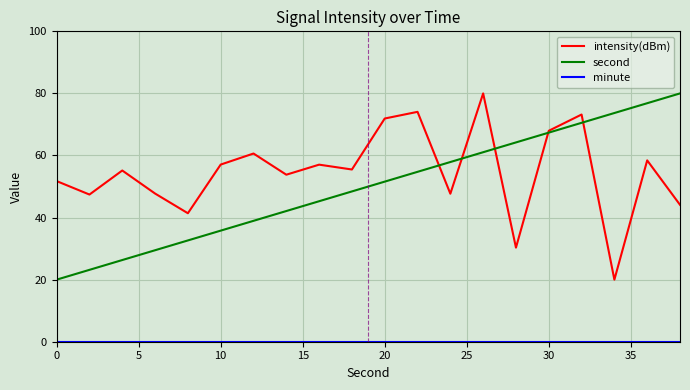

How many lines are shown in the chart?

3